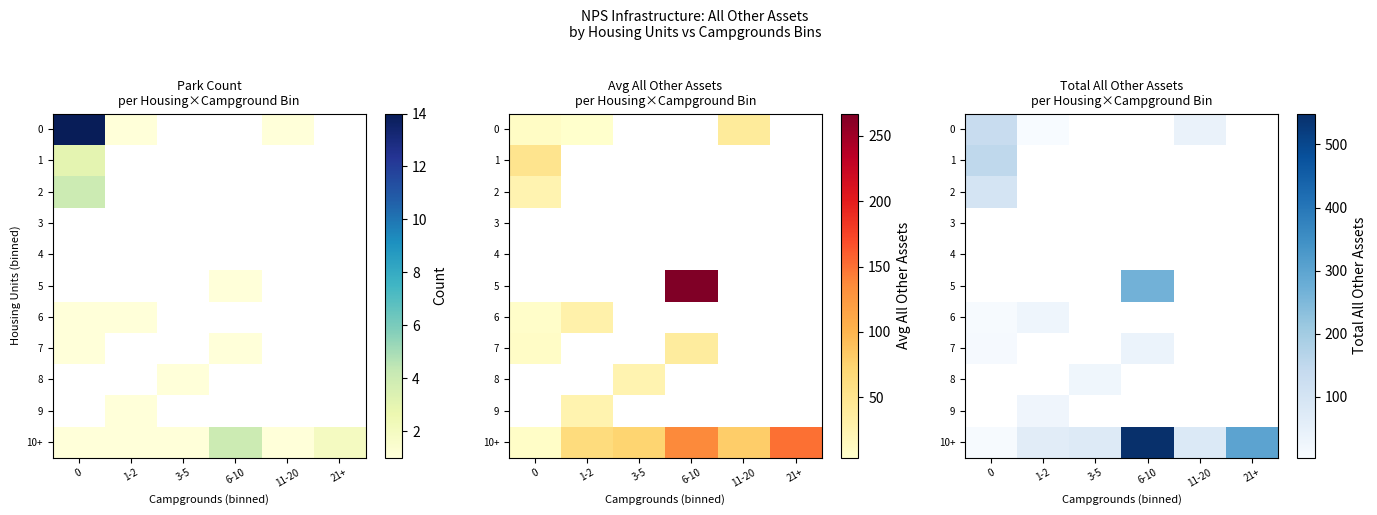

How many values in 2 are above zero?

1